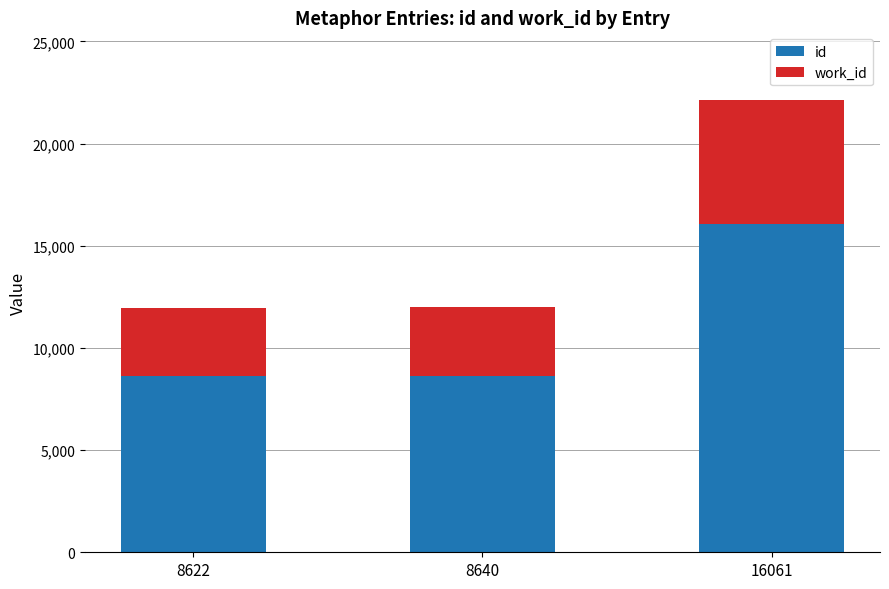

How many distinct data groups are displayed?

2